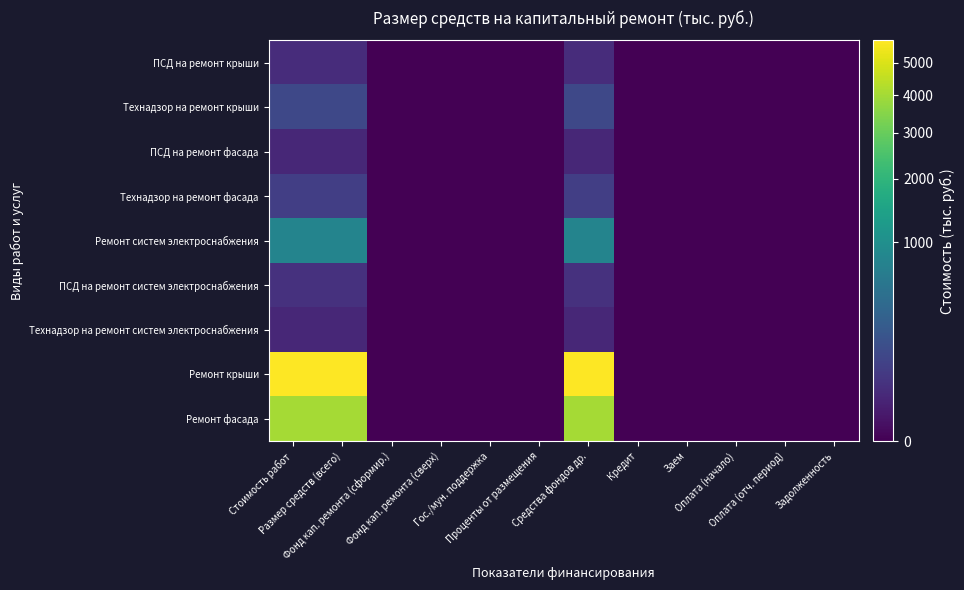

Reading left to right, what are all the values shown in this chart?

ПСД на ремонт крыши: Стоимость работ=34.1	Размер средств (всего)=34.1	Фонд кап. ремонта (сформир.)=0.0	Фонд кап. ремонта (сверх)=0.0	Гос./мун. поддержка=0.0	Проценты от размещения=0.0	Средства фондов др.=34.1	Кредит=0.0	Заем=0.0	Оплата (начало)=0.0	Оплата (отч. период)=0.0	Задолженность=0.0
Технадзор на ремонт крыши: Стоимость работ=123.5	Размер средств (всего)=123.5	Фонд кап. ремонта (сформир.)=0.0	Фонд кап. ремонта (сверх)=0.0	Гос./мун. поддержка=0.0	Проценты от размещения=0.0	Средства фондов др.=123.5	Кредит=0.0	Заем=0.0	Оплата (начало)=0.0	Оплата (отч. период)=0.0	Задолженность=0.0
ПСД на ремонт фасада: Стоимость работ=23.8	Размер средств (всего)=23.8	Фонд кап. ремонта (сформир.)=0.0	Фонд кап. ремонта (сверх)=0.0	Гос./мун. поддержка=0.0	Проценты от размещения=0.0	Средства фондов др.=23.8	Кредит=0.0	Заем=0.0	Оплата (начало)=0.0	Оплата (отч. период)=0.0	Задолженность=0.0
Технадзор на ремонт фасада: Стоимость работ=86.0	Размер средств (всего)=86.0	Фонд кап. ремонта (сформир.)=0.0	Фонд кап. ремонта (сверх)=0.0	Гос./мун. поддержка=0.0	Проценты от размещения=0.0	Средства фондов др.=86.0	Кредит=0.0	Заем=0.0	Оплата (начало)=0.0	Оплата (отч. период)=0.0	Задолженность=0.0
Ремонт систем электроснабжения: Стоимость работ=793.9	Размер средств (всего)=793.9	Фонд кап. ремонта (сформир.)=0.0	Фонд кап. ремонта (сверх)=0.0	Гос./мун. поддержка=0.0	Проценты от размещения=0.0	Средства фондов др.=793.9	Кредит=0.0	Заем=0.0	Оплата (начало)=0.0	Оплата (отч. период)=0.0	Задолженность=0.0
ПСД на ремонт систем электроснабжения: Стоимость работ=45.2	Размер средств (всего)=45.2	Фонд кап. ремонта (сформир.)=0.0	Фонд кап. ремонта (сверх)=0.0	Гос./мун. поддержка=0.0	Проценты от размещения=0.0	Средства фондов др.=45.2	Кредит=0.0	Заем=0.0	Оплата (начало)=0.0	Оплата (отч. период)=0.0	Задолженность=0.0
Технадзор на ремонт систем электроснабжения: Стоимость работ=24.1	Размер средств (всего)=24.1	Фонд кап. ремонта (сформир.)=0.0	Фонд кап. ремонта (сверх)=0.0	Гос./мун. поддержка=0.0	Проценты от размещения=0.0	Средства фондов др.=24.1	Кредит=0.0	Заем=0.0	Оплата (начало)=0.0	Оплата (отч. период)=0.0	Задолженность=0.0
Ремонт крыши: Стоимость работ=5772.0	Размер средств (всего)=5772.0	Фонд кап. ремонта (сформир.)=0.0	Фонд кап. ремонта (сверх)=0.0	Гос./мун. поддержка=0.0	Проценты от размещения=0.0	Средства фондов др.=5772.0	Кредит=0.0	Заем=0.0	Оплата (начало)=0.0	Оплата (отч. период)=0.0	Задолженность=0.0
Ремонт фасада: Стоимость работ=4016.8	Размер средств (всего)=4016.8	Фонд кап. ремонта (сформир.)=0.0	Фонд кап. ремонта (сверх)=0.0	Гос./мун. поддержка=0.0	Проценты от размещения=0.0	Средства фондов др.=4016.8	Кредит=0.0	Заем=0.0	Оплата (начало)=0.0	Оплата (отч. период)=0.0	Задолженность=0.0